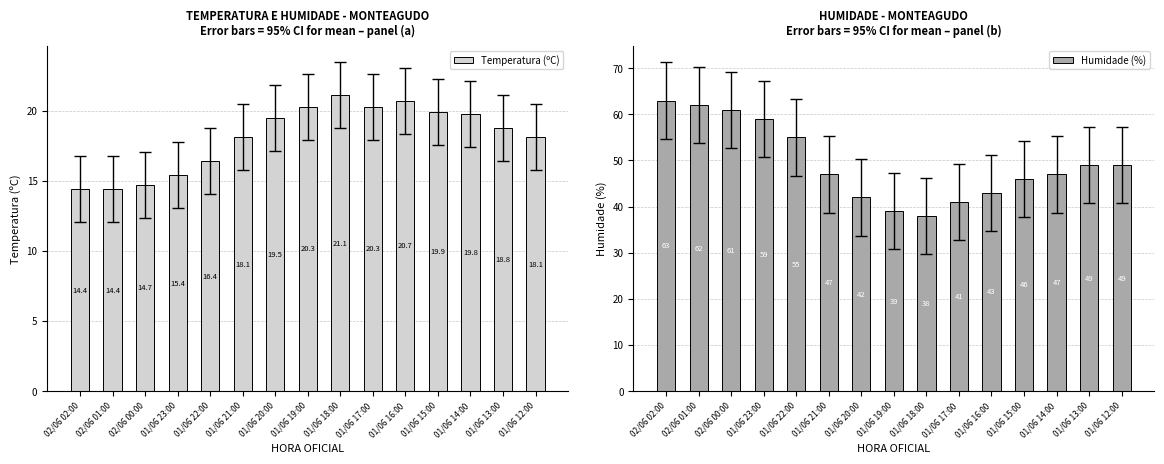

Where does the Humidade (%) series first go above 47?

02/06 02:00